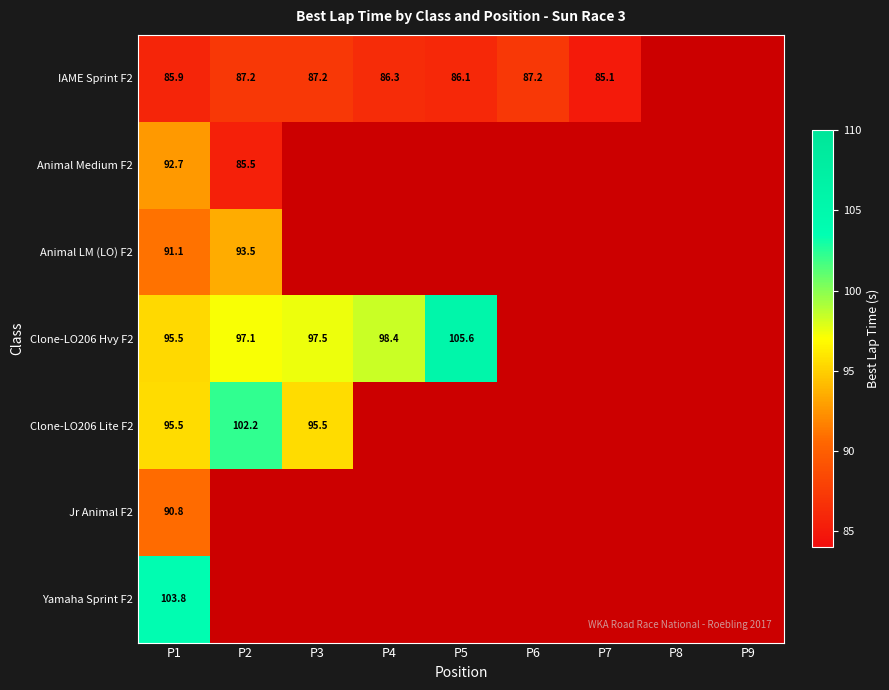

Between P9 and P4, which is larger?

P4